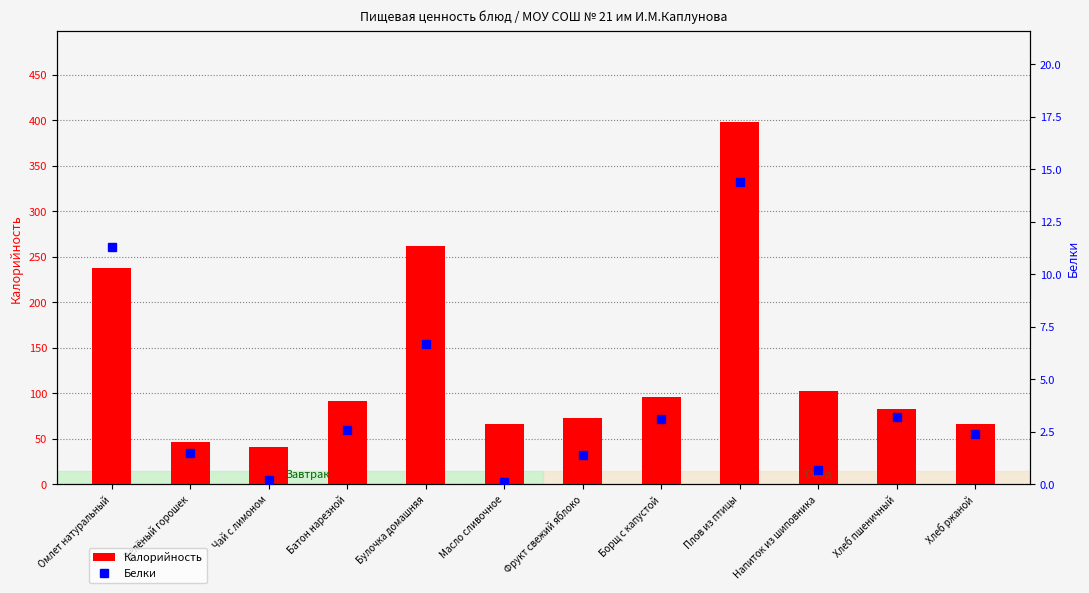

What value does the Белки series have at Омлет натуральный?

11.3